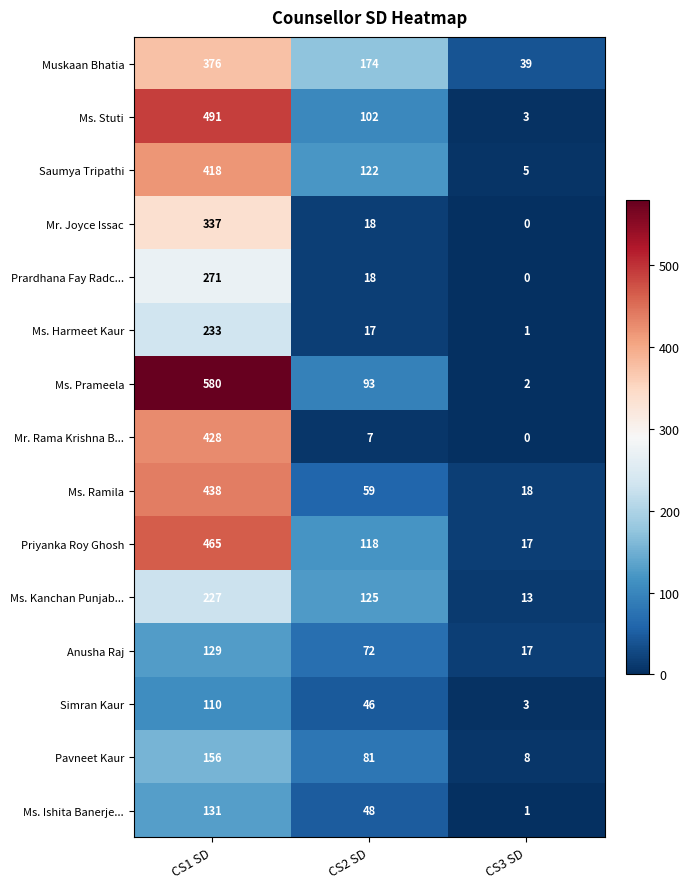

At which label does Ms. Harmeet Kaur first exceed 17?

CS1 SD